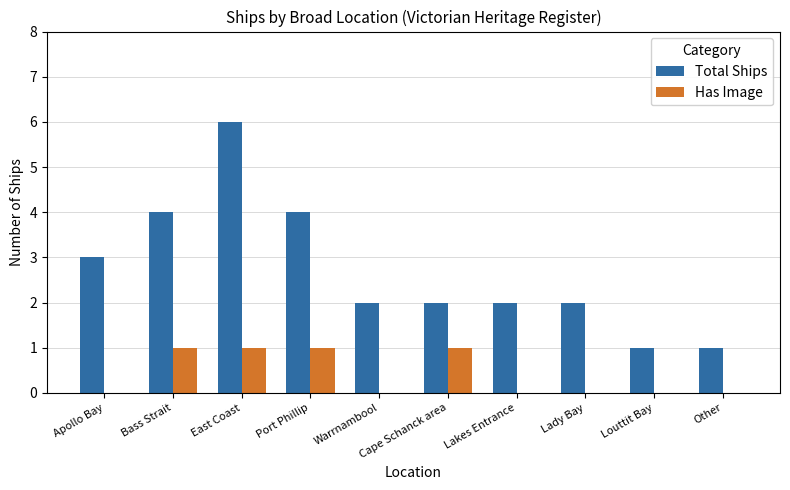

Which category has the highest value in the Total Ships series?

East Coast